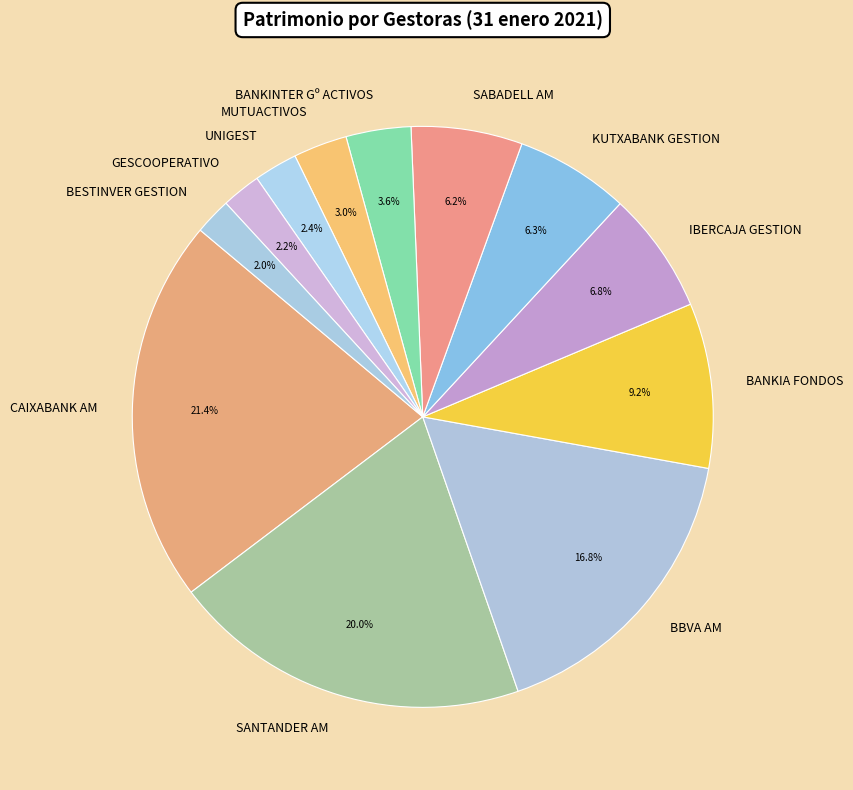

Does BBVA AM account for over 50% of the chart?

No